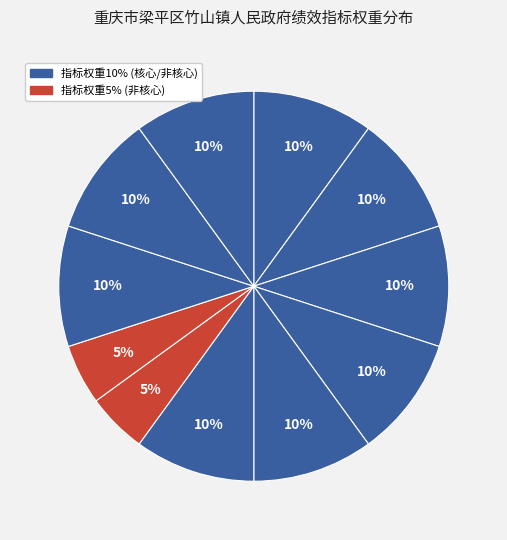

How many slices are in this pie chart?

11